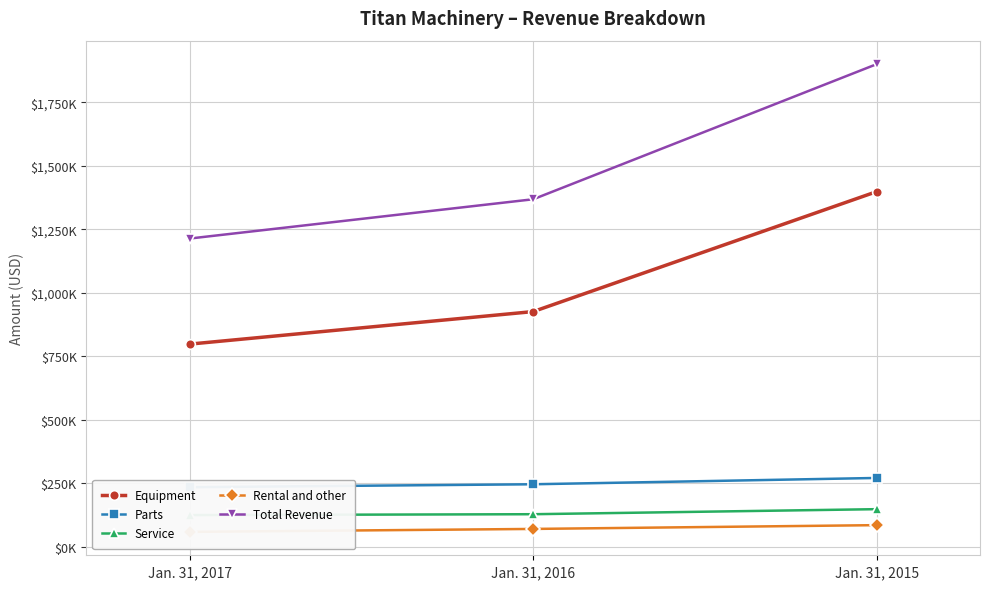

What is the total value across all series at Jan. 31, 2016?

2735670